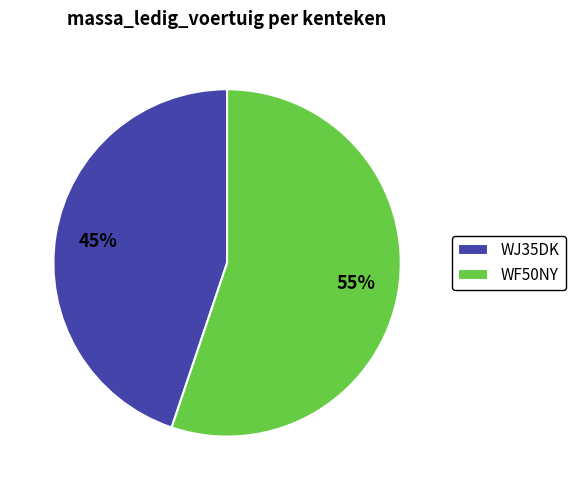

Do WF50NY and WJ35DK together represent more than half of the pie?

Yes